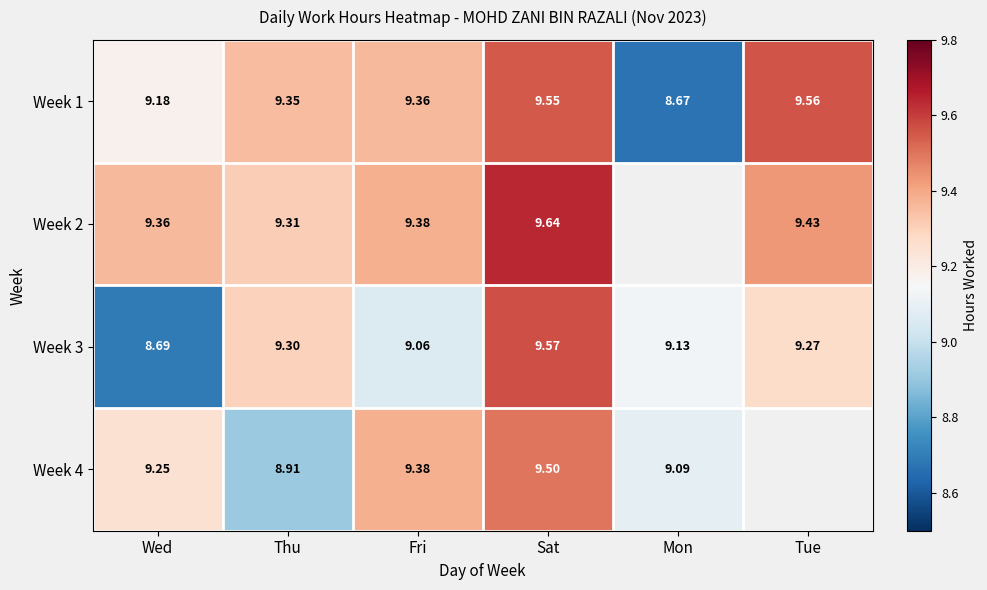

At which category is the sum across all series the highest?

Sat